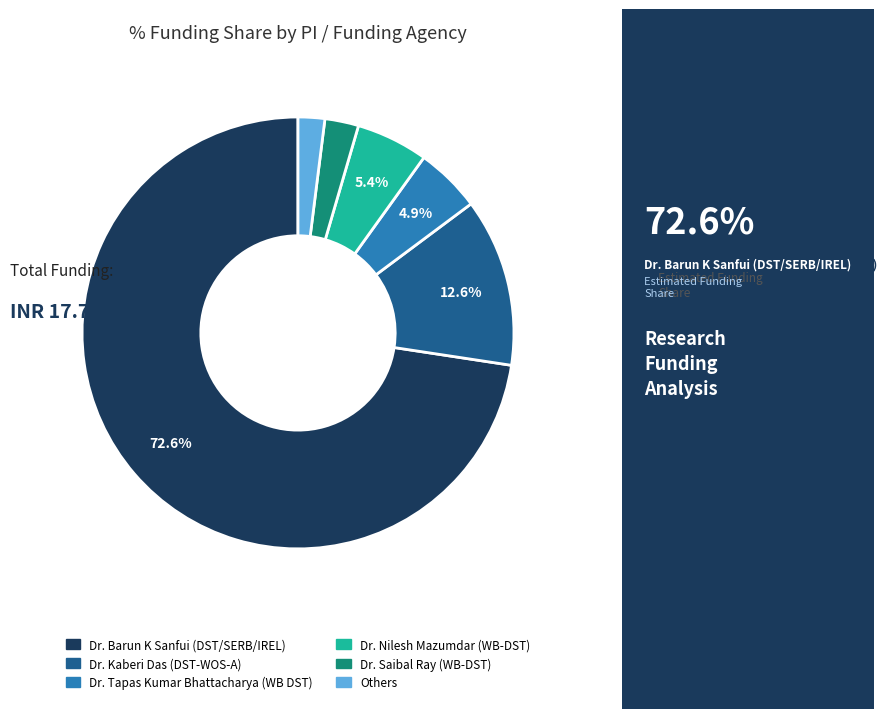

Does any single category account for the majority?

Yes